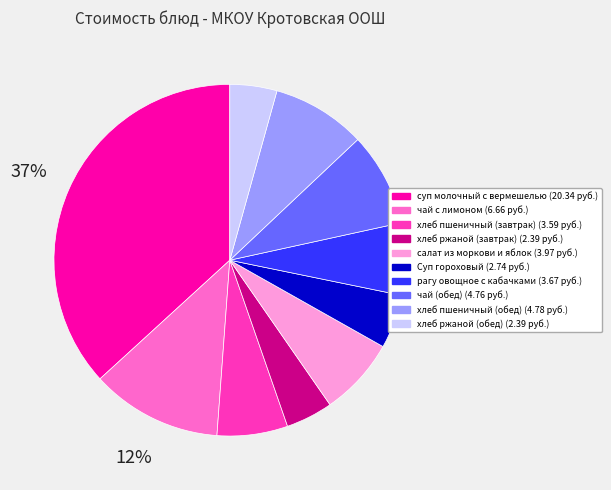

Between хлеб пшеничный (обед) and чай с лимоном, which is larger?

чай с лимоном